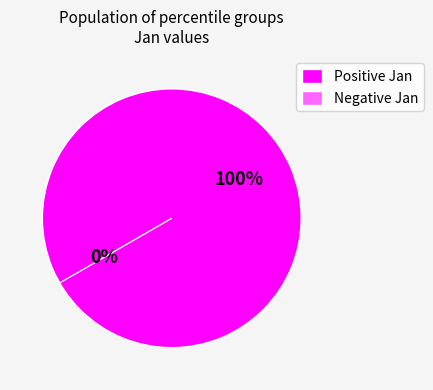

Does pct85 account for over 50% of the chart?

No